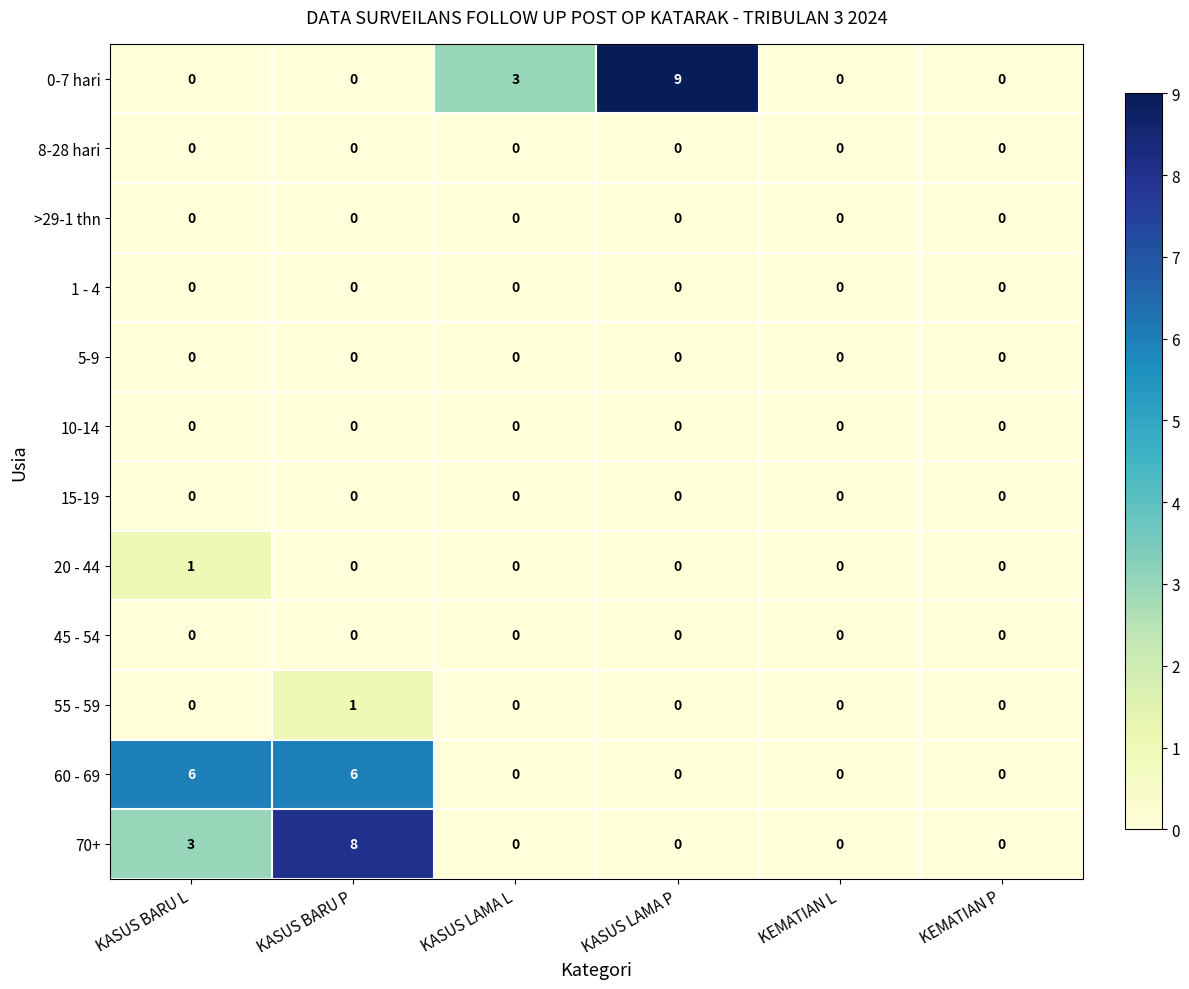

Which series has the largest range (max minus min)?

0-7 hari